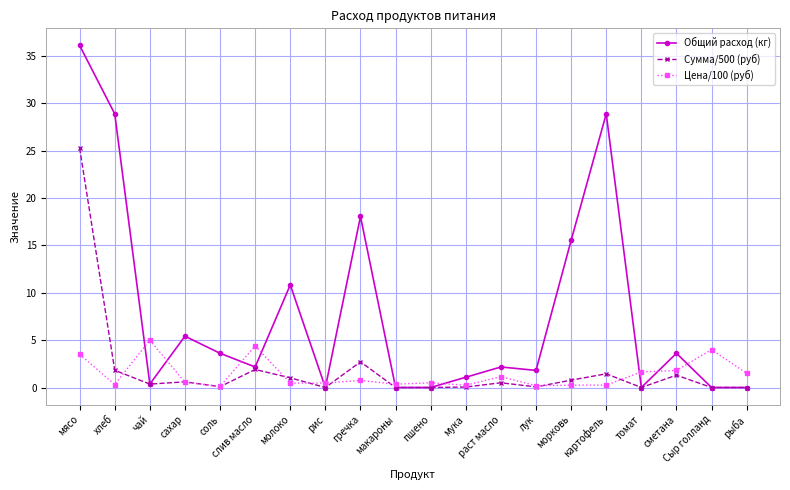

How many lines are shown in the chart?

3